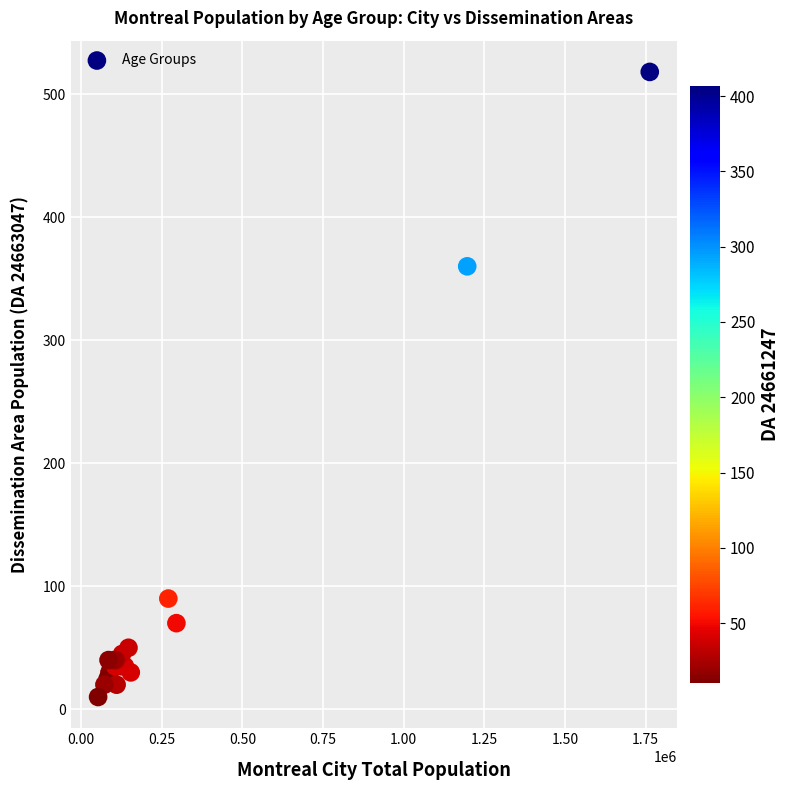

What Y value in the scatter plot is closest to 264?

360